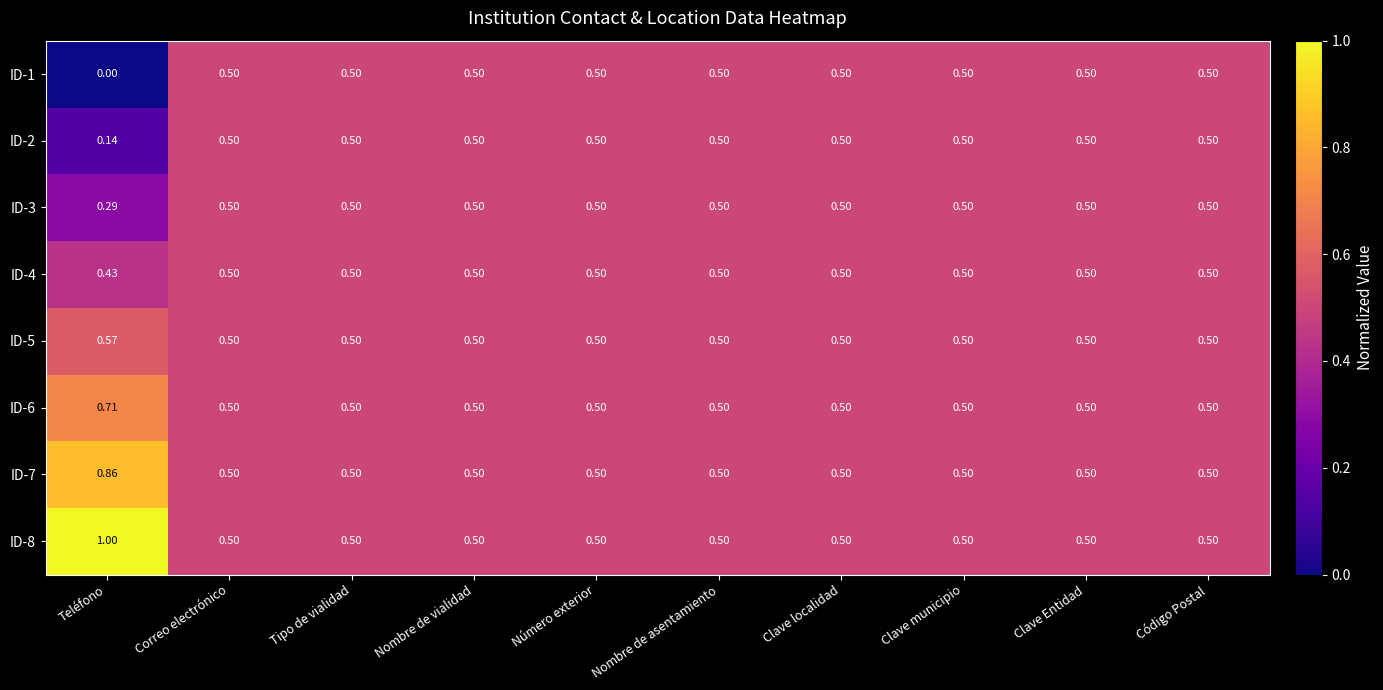

Which label corresponds to the smallest value in the chart?

Teléfono